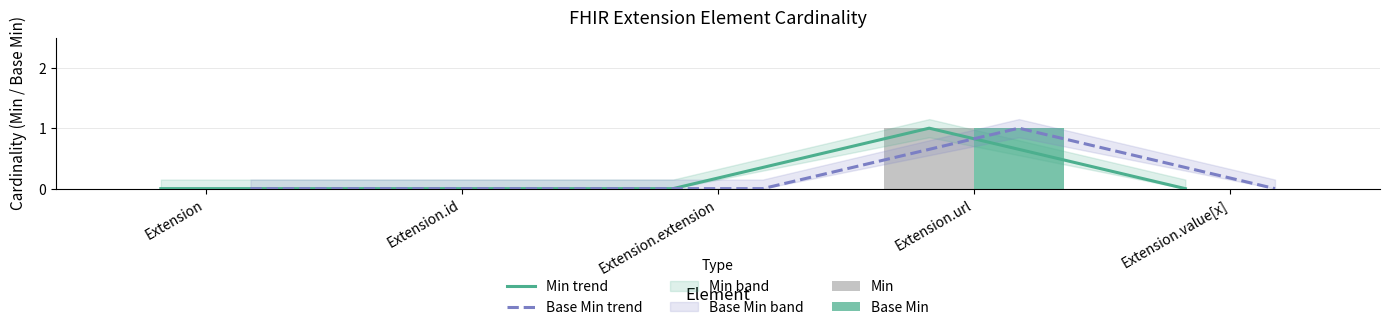

Between Extension.id and Extension.extension, which series saw the biggest shift?

Min trend